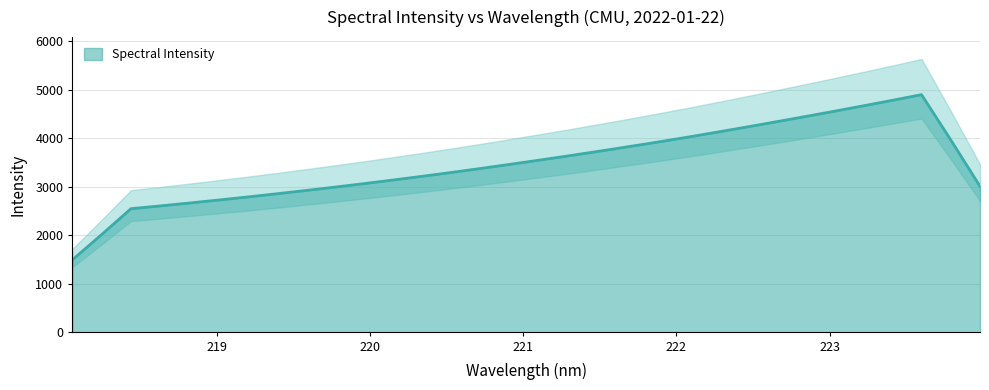

What value does the data have at 221.8812?

3920.9